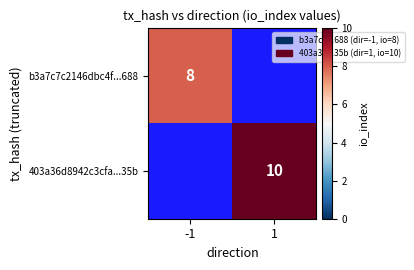

Is the value of b3a7c7c2146dbc4f...688 at -1 greater than the value of 403a36d8942c3cfa...35b at 1?

No